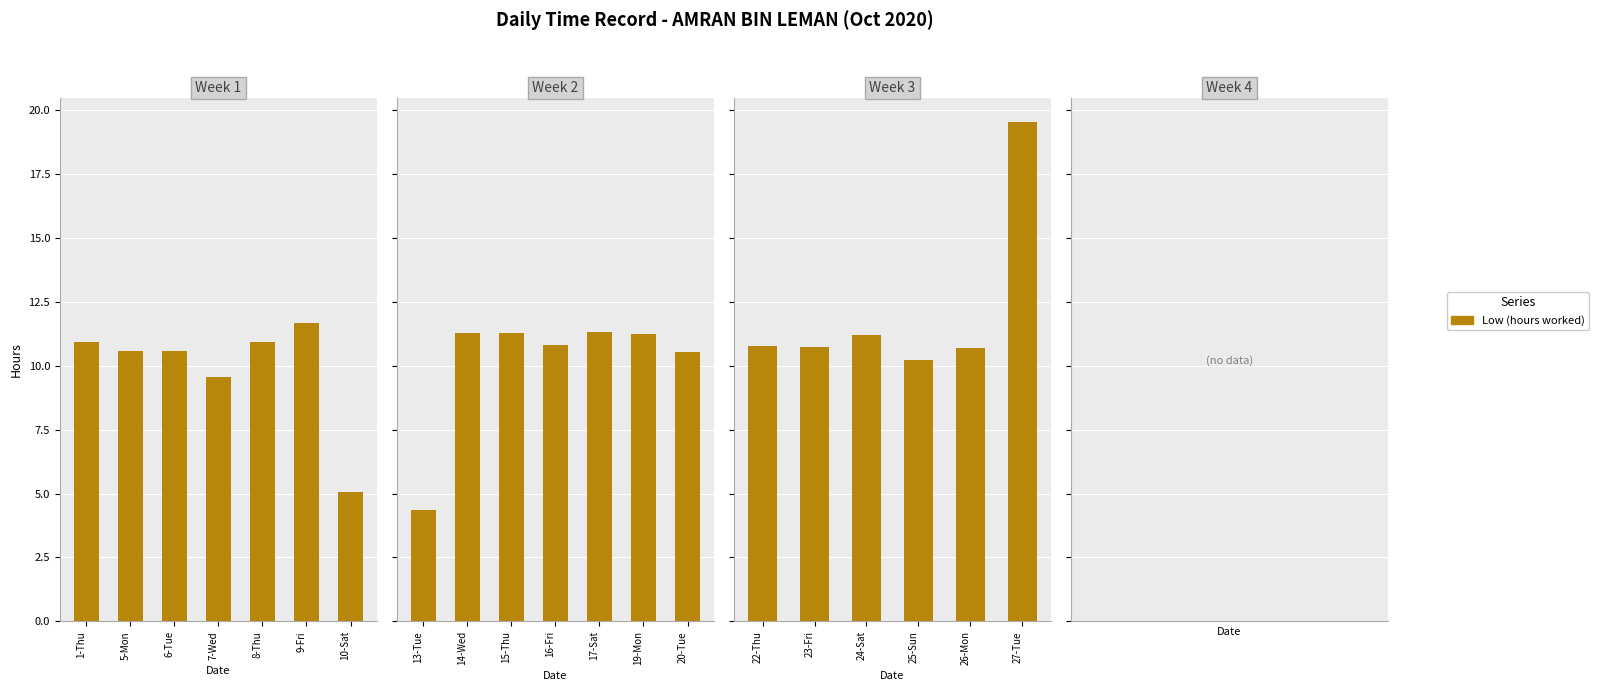

True or false: the data shows 16.5 at 25-Sun.

False